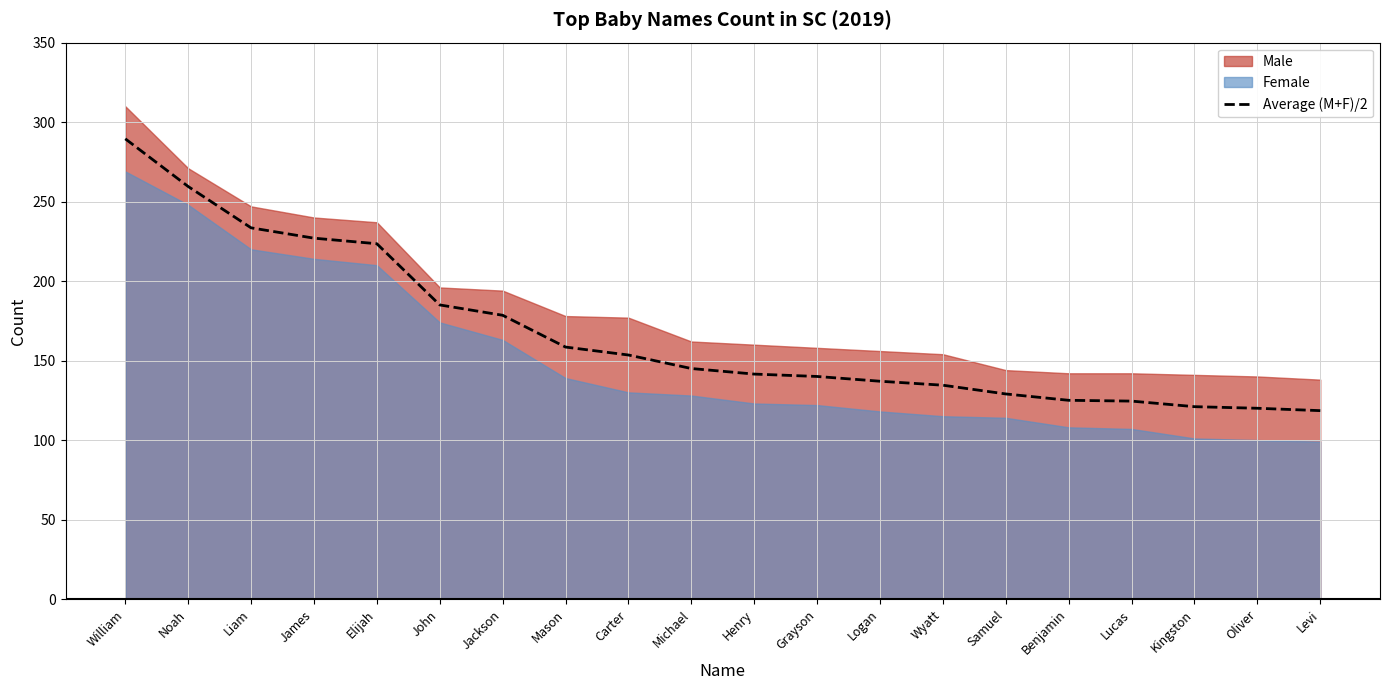

What is the difference between the values at Mason and James?

68.5